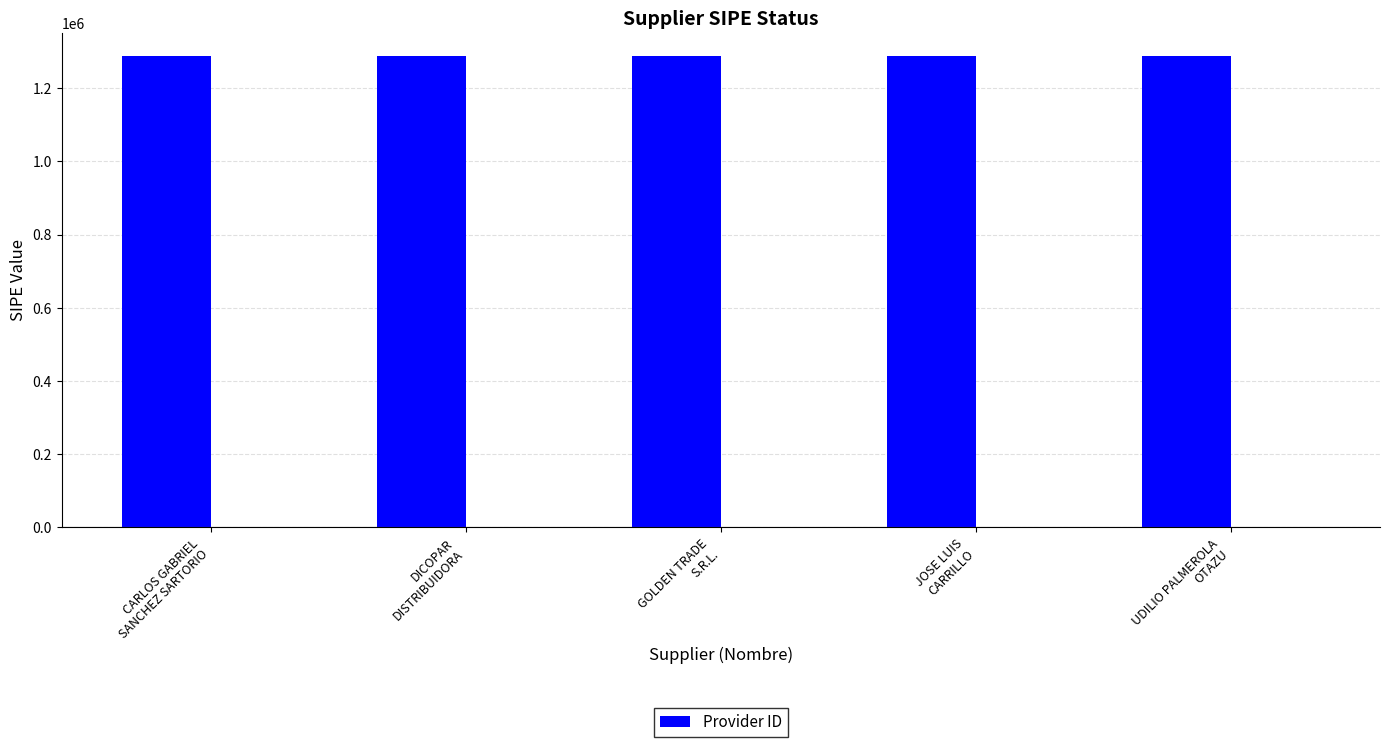

Is it true that the value at GOLDEN TRADE
S.R.L. is 1286787?

True